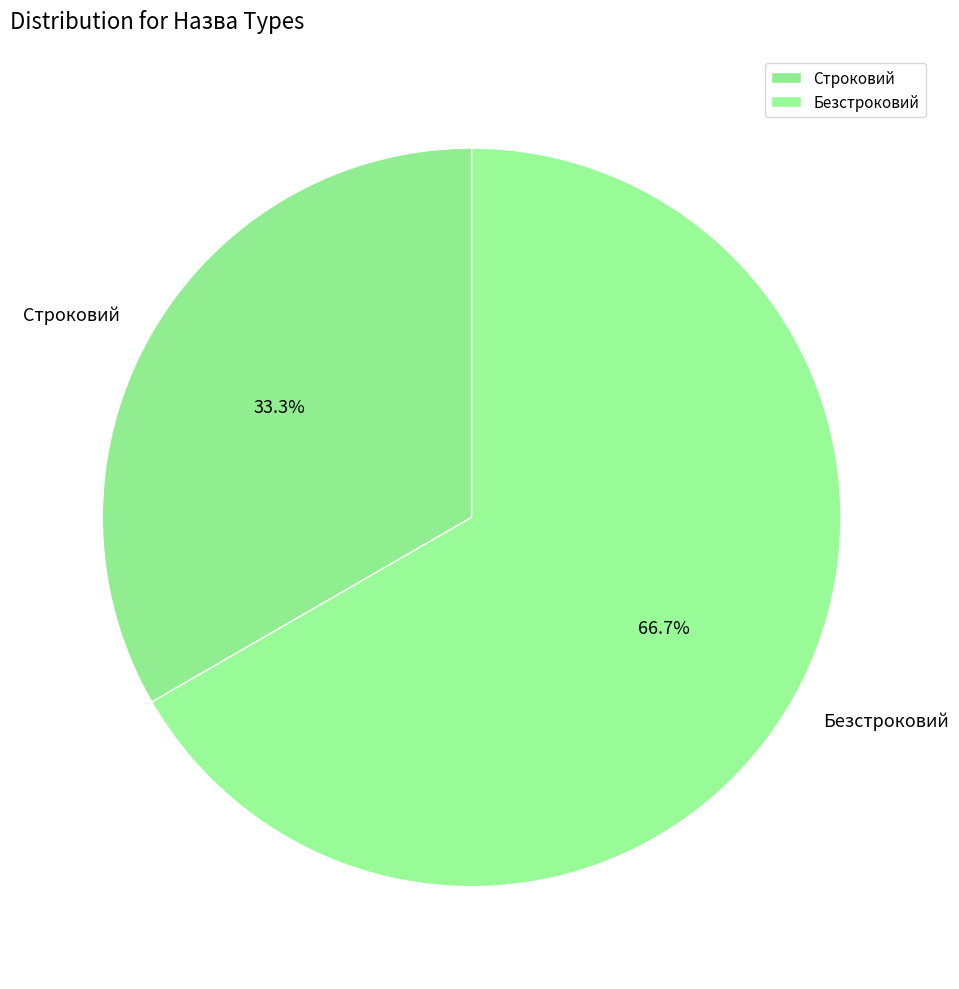

Rank the categories by value from lowest to highest.

Строковий, Безстроковий